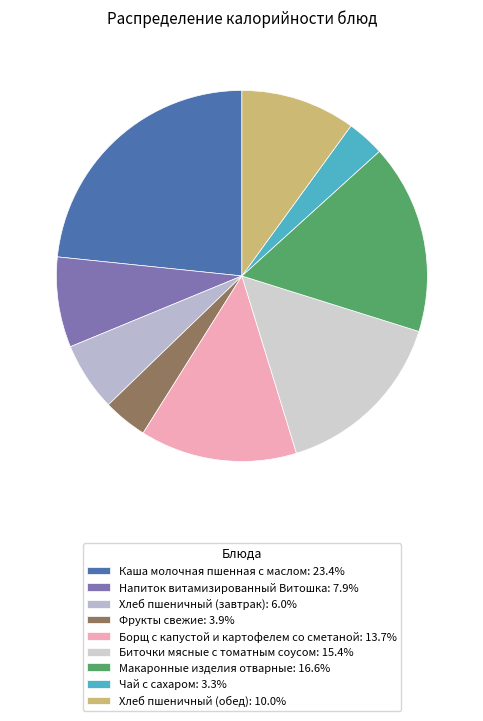

Which category has the biggest portion of the pie?

Каша молочная пшенная с маслом